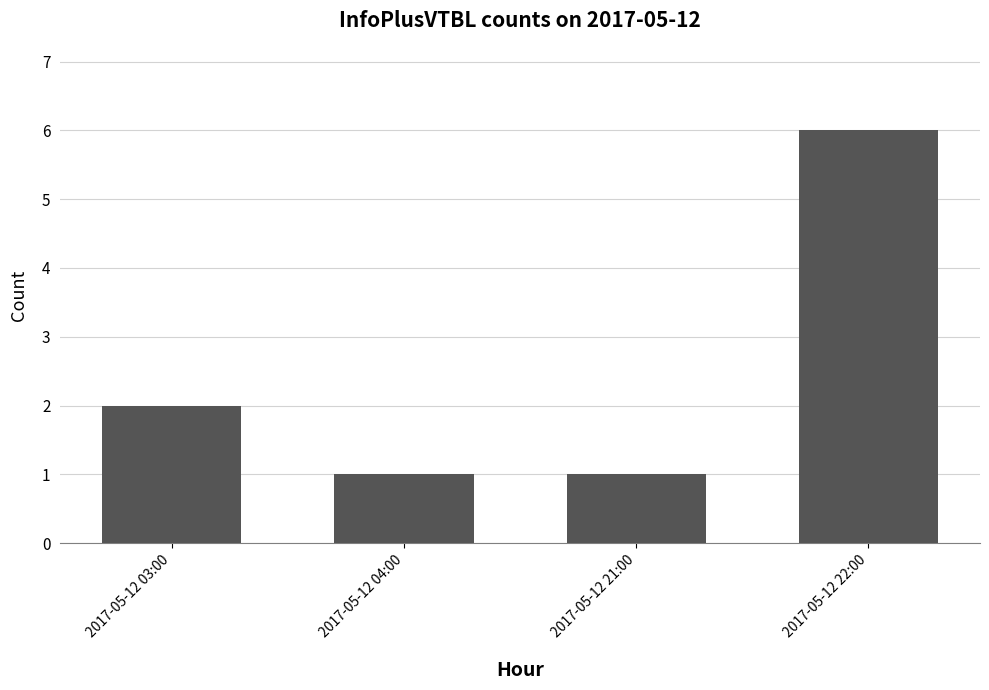

What is the label of the 2nd bar from the right?

2017-05-12 21:00